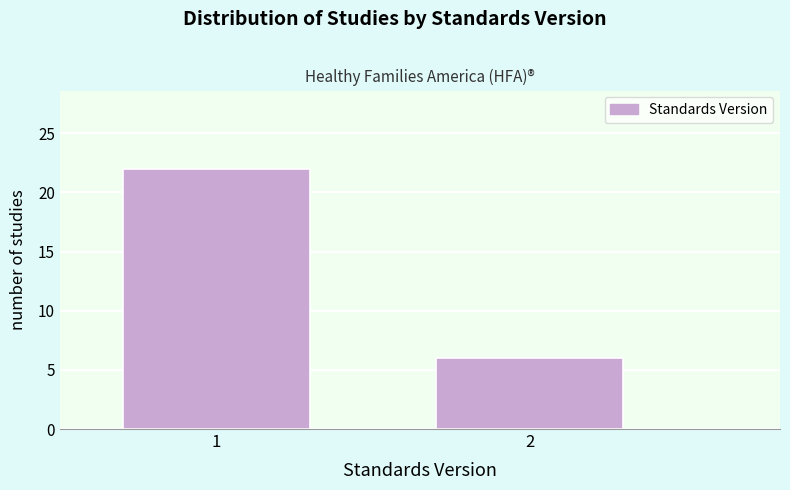

Reading right to left, extract all data points from this chart.

2=6	1=22